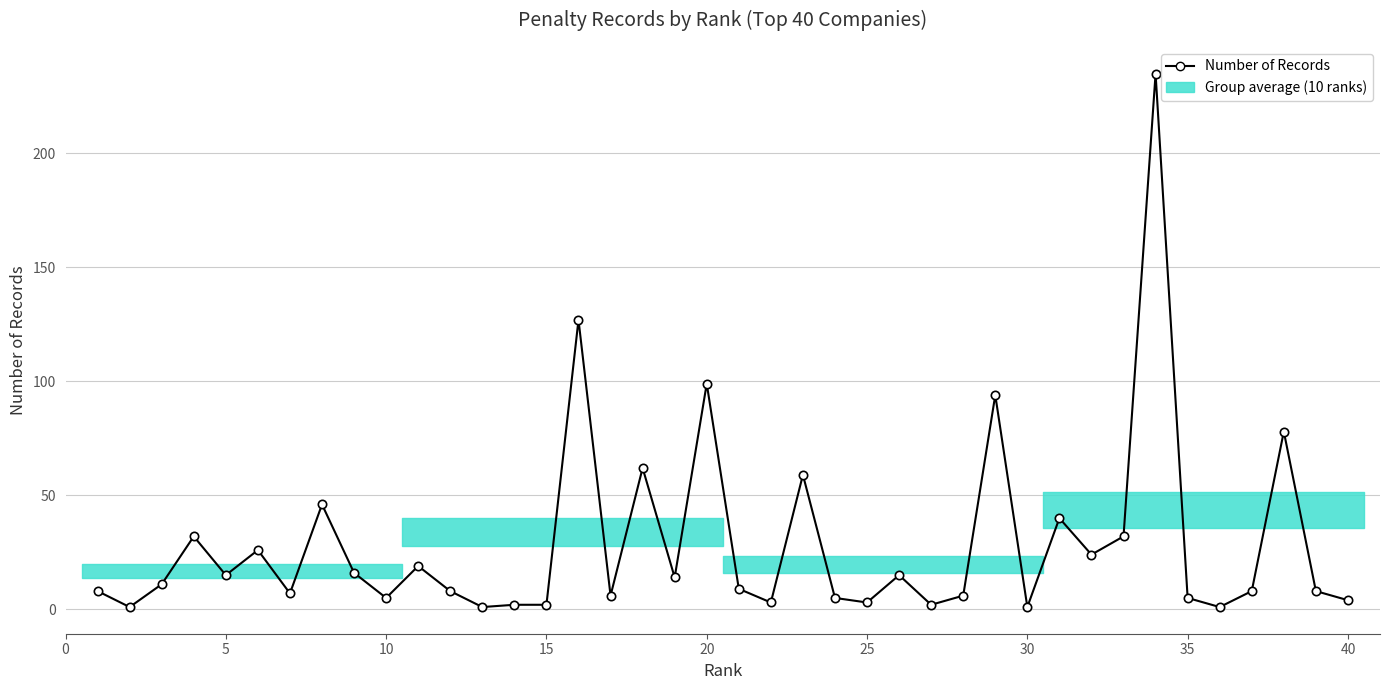

Count the number of values greater than 9.

19